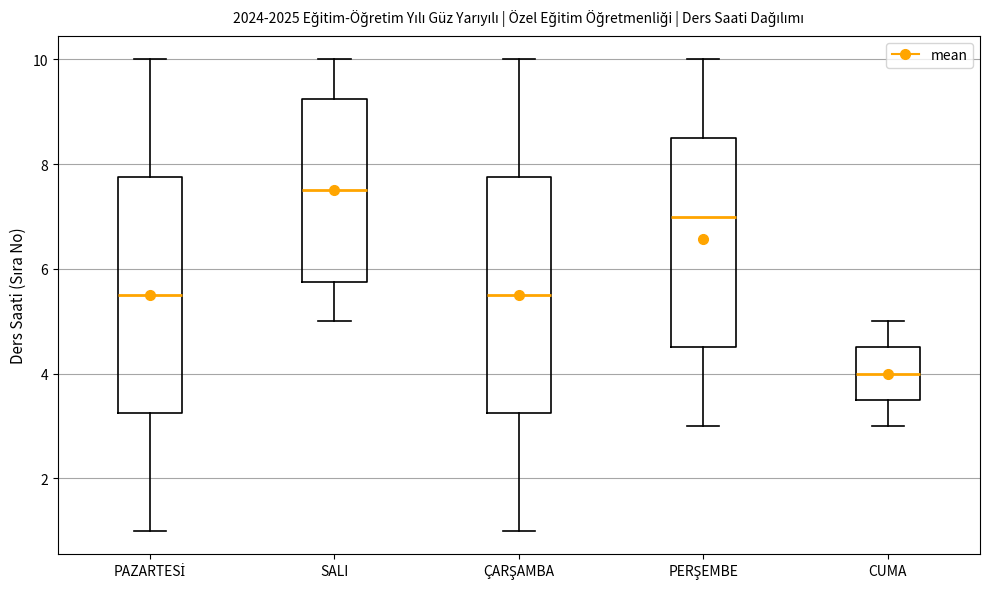

Which box has the lowest median line?

CUMA